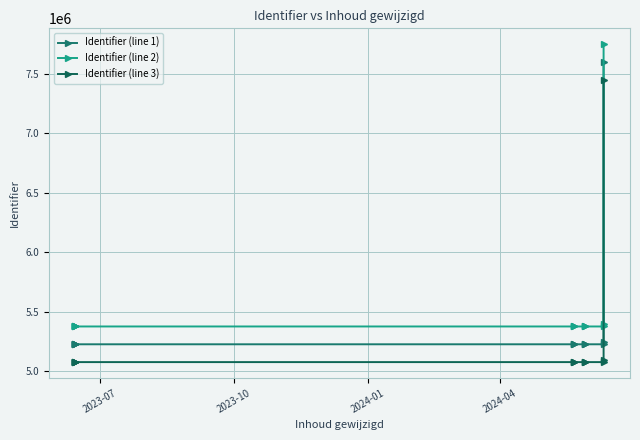

What is the difference between the second highest and second lowest values in the Identifier (line 2) series?

21401